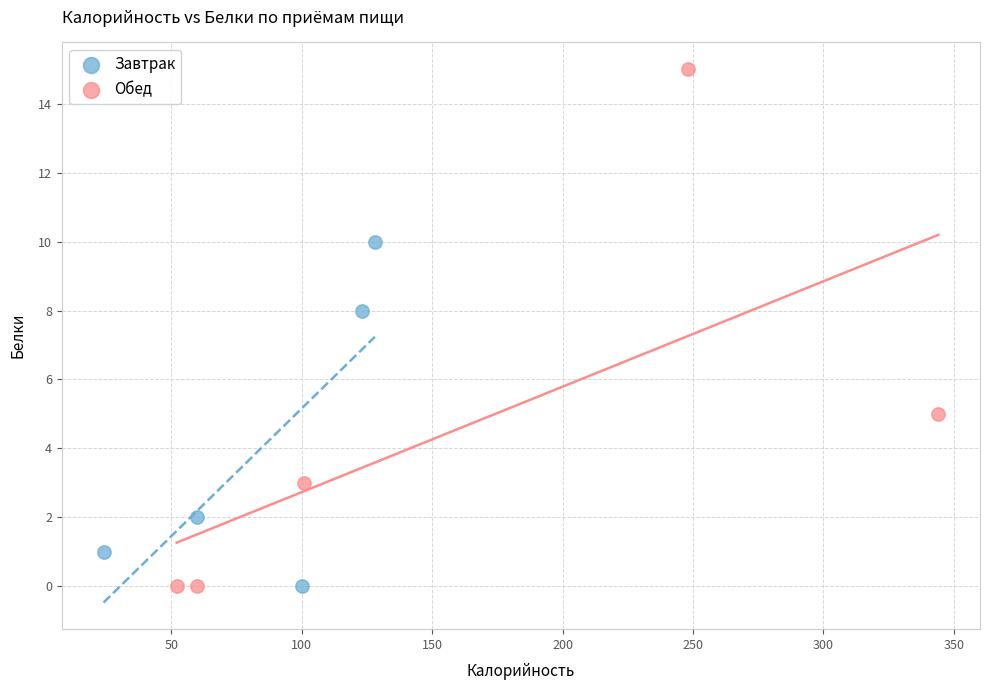

Which series has the widest spread of Y values?

Обед